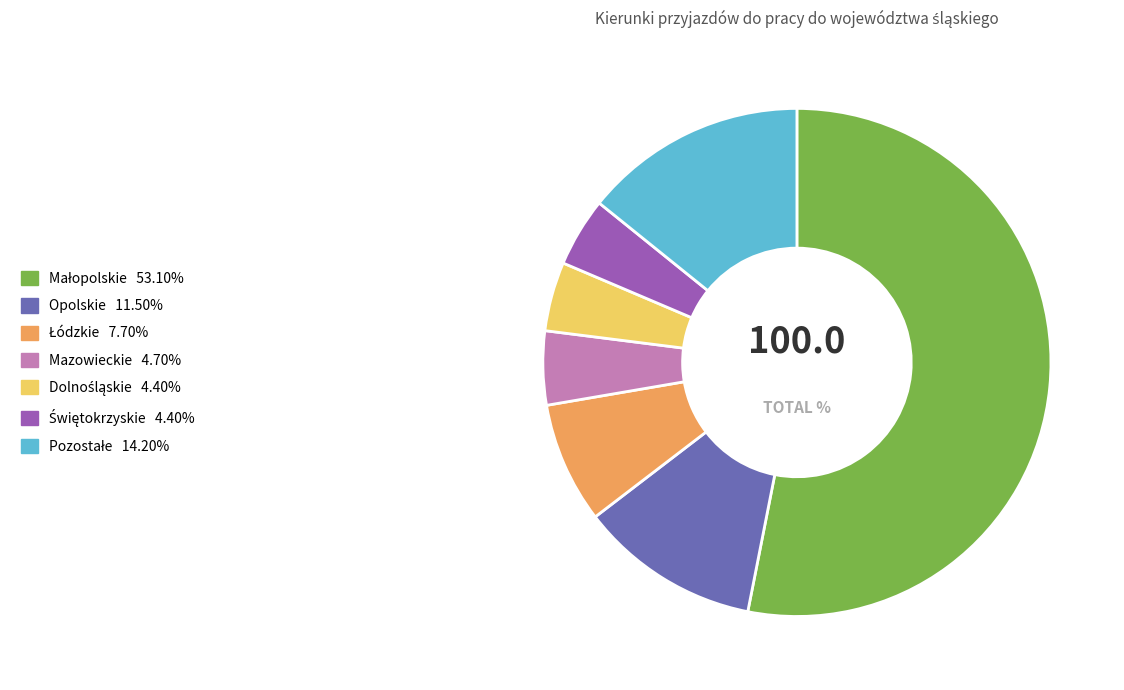

Approximately how many times larger is the value at Opolskie compared to Mazowieckie?

2.4